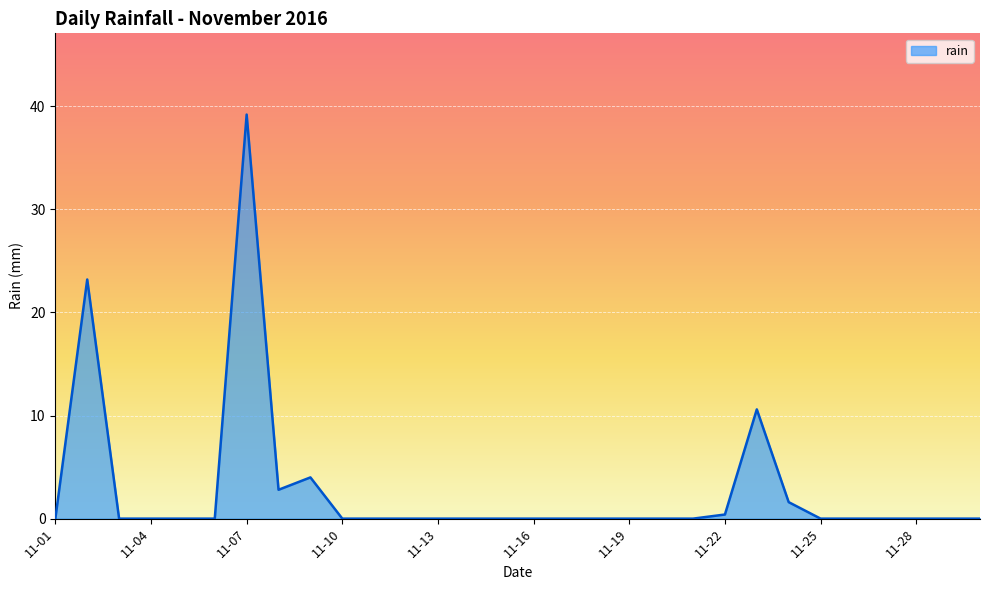

How many lines are shown in the chart?

1